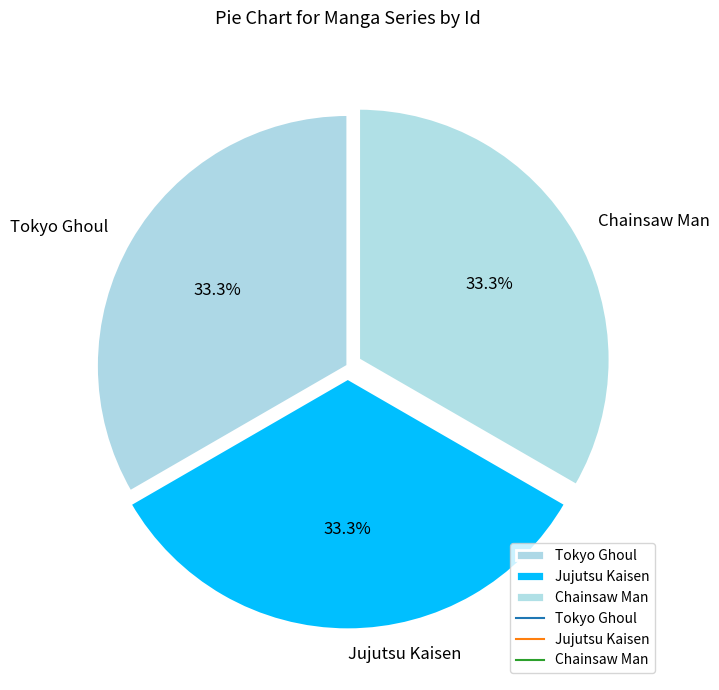

Does Tokyo Ghoul represent more than half of the total?

No